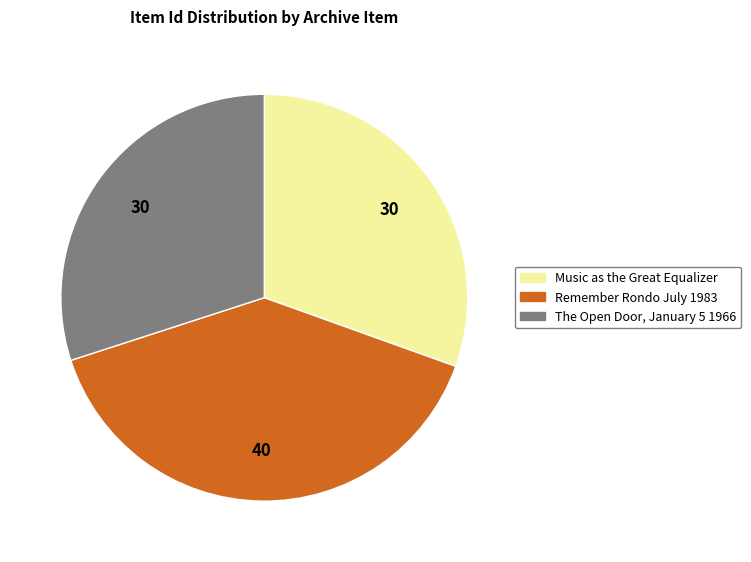

The Music as the Great Equalizer slice represents 16% of the pie. True or false?

False